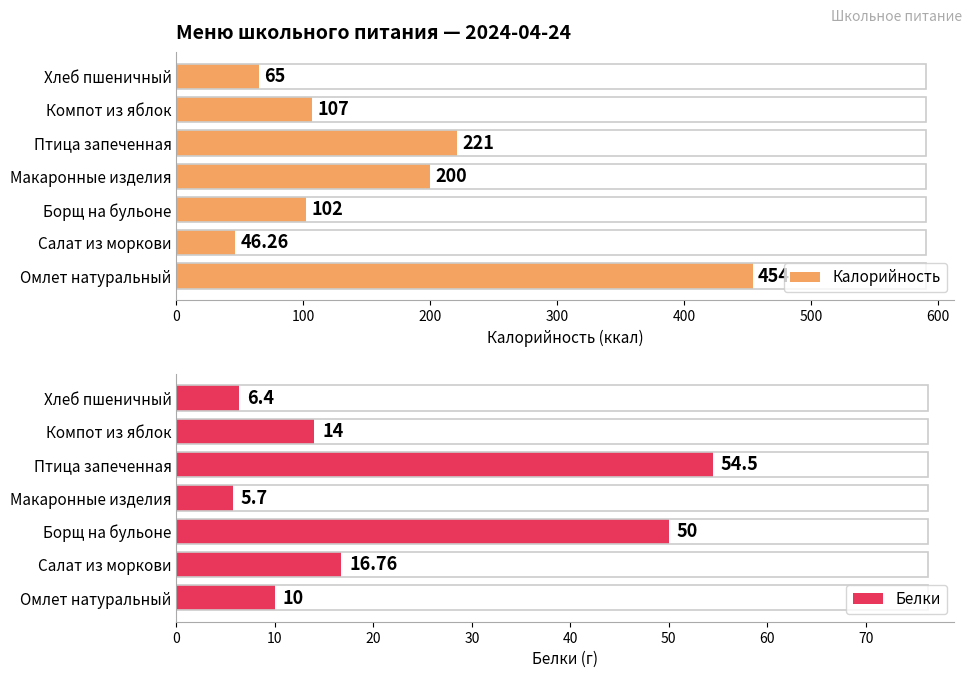

List the series in order of their peak value, lowest first.

Белки, Калорийность